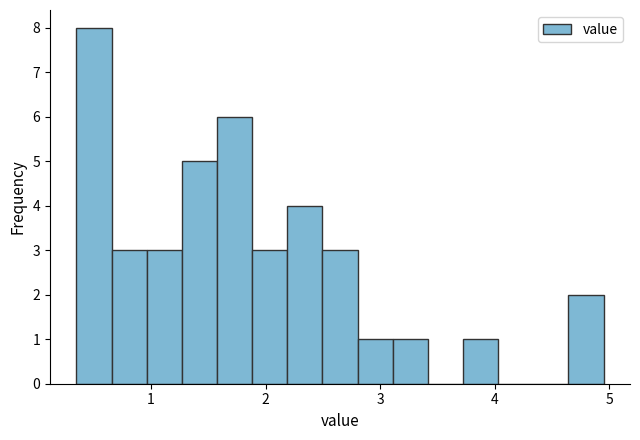

Around what value on the x-axis is the tallest bar? Give the approximate position of its centre, as read against the axis.

0.5